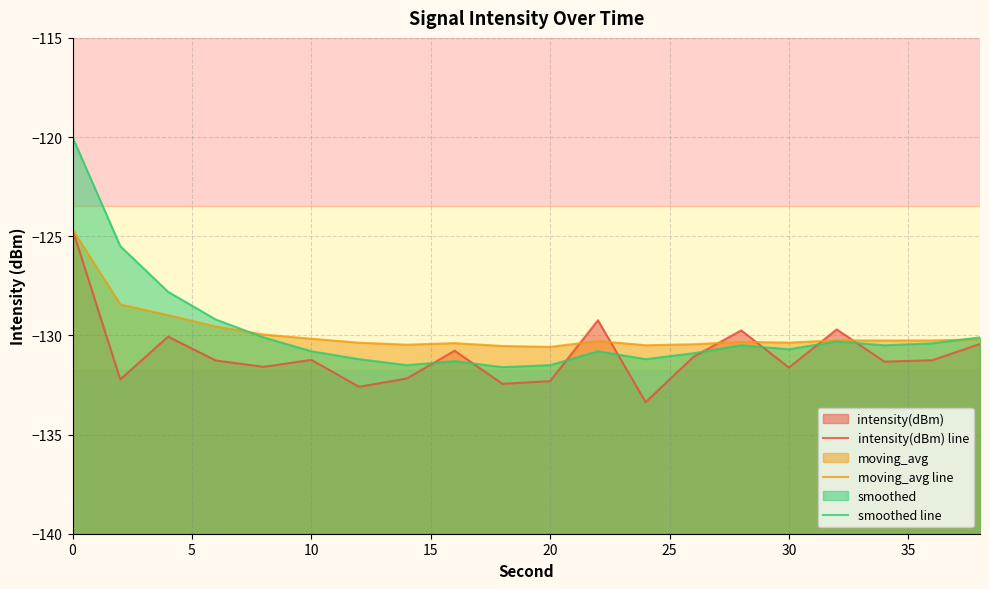

In moving_avg line, how many points are higher than both neighbors (excluding endpoints)?

4